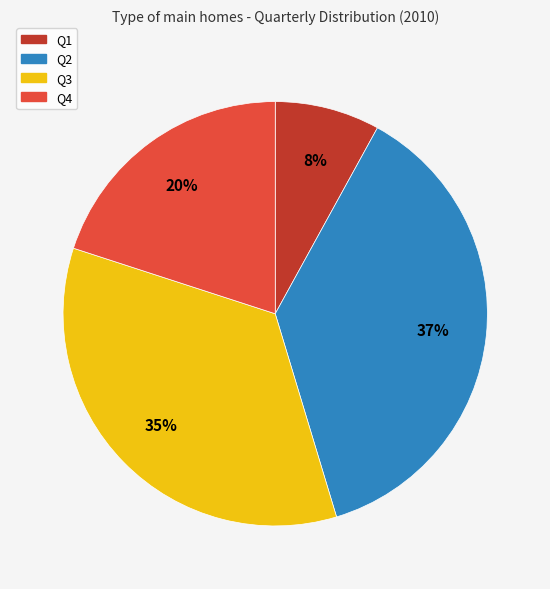

Which slice is the largest?

Q2